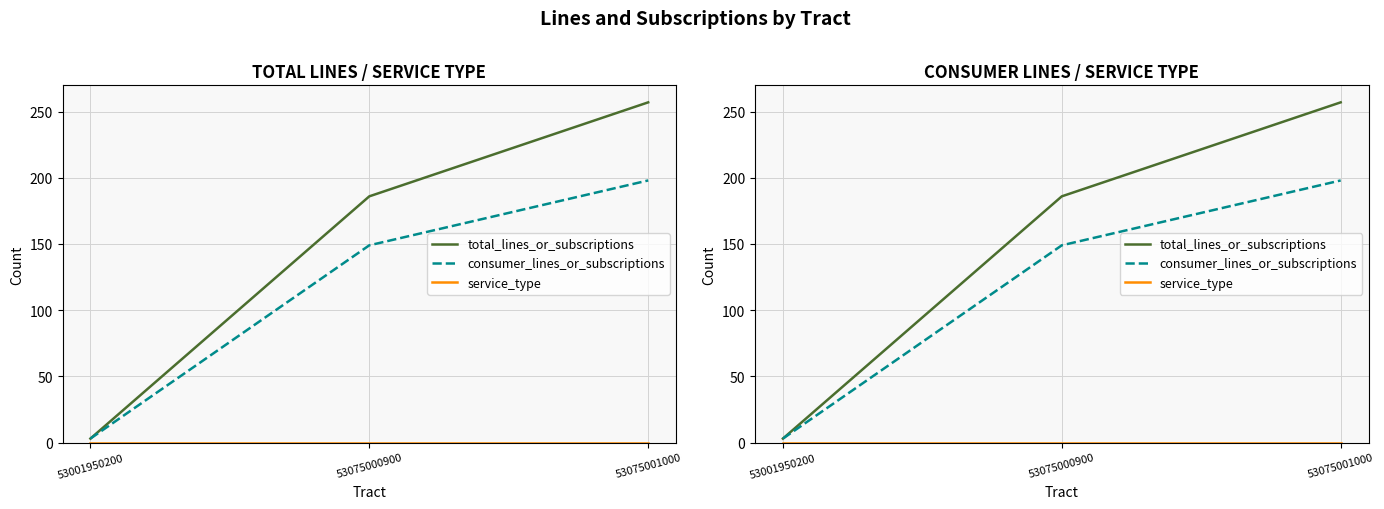

What is the spread (max minus min) of values at 53075001000?

257